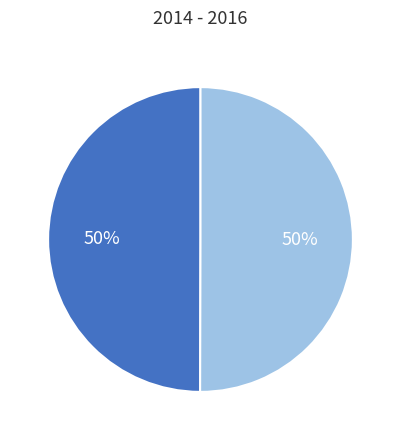

Count the number of slices in the pie.

2